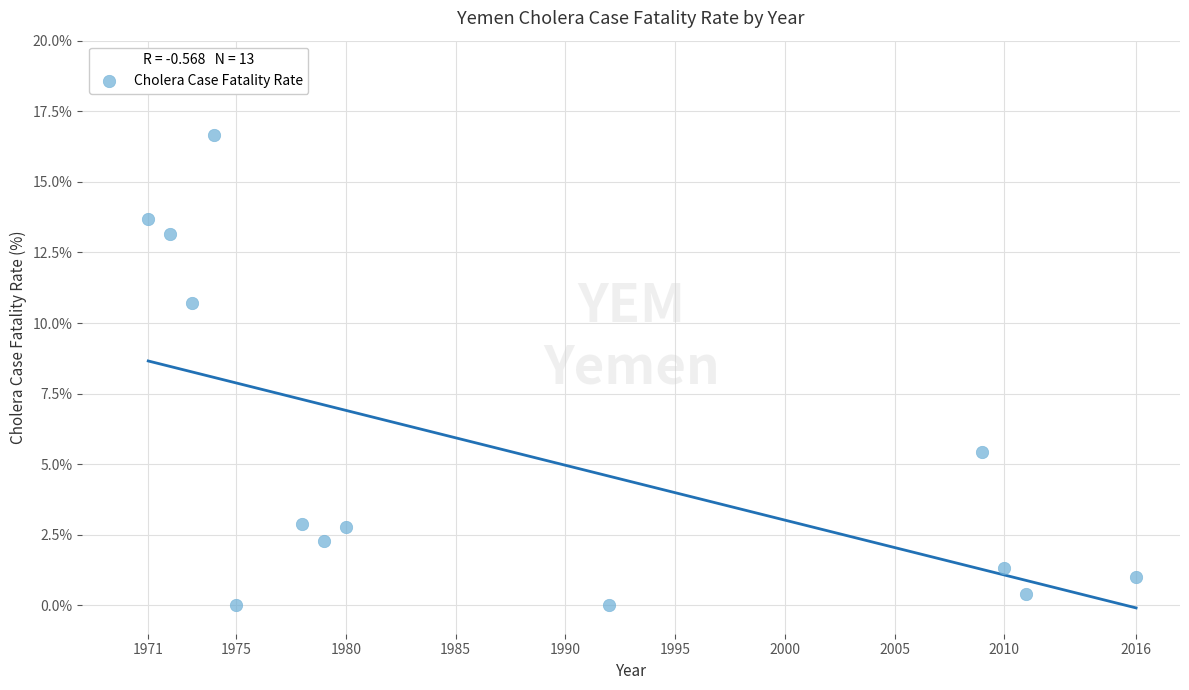

What is the range of X values (max minus min)?

45.0